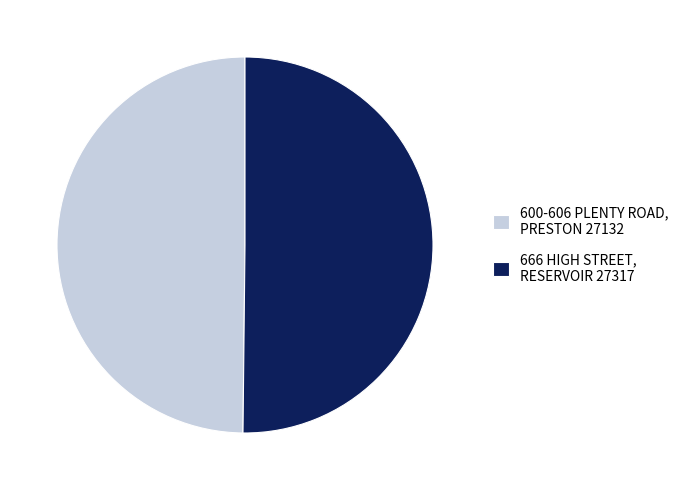

The 666 HIGH STREET, RESERVOIR 27317 slice represents 50% of the pie. True or false?

True